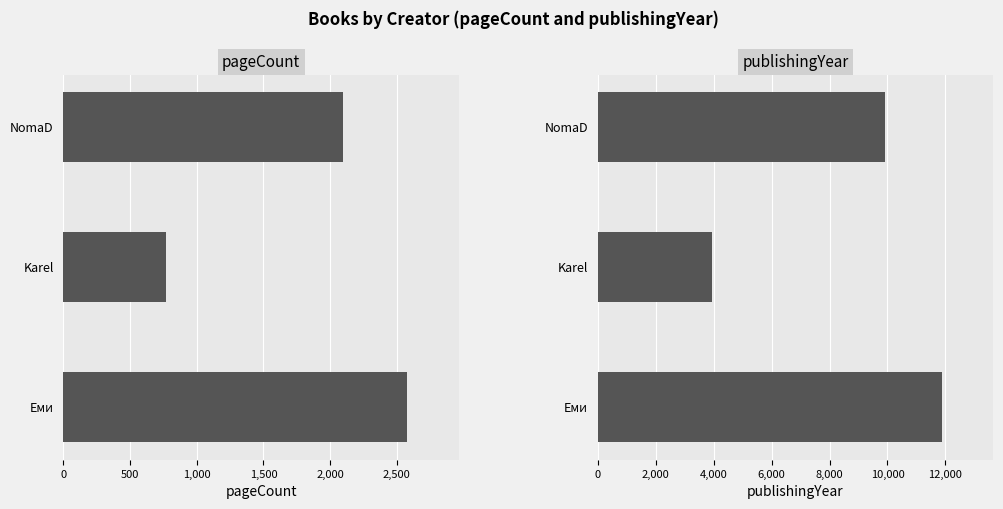

List the series in order of their overall mean, lowest first.

pageCount, publishingYear